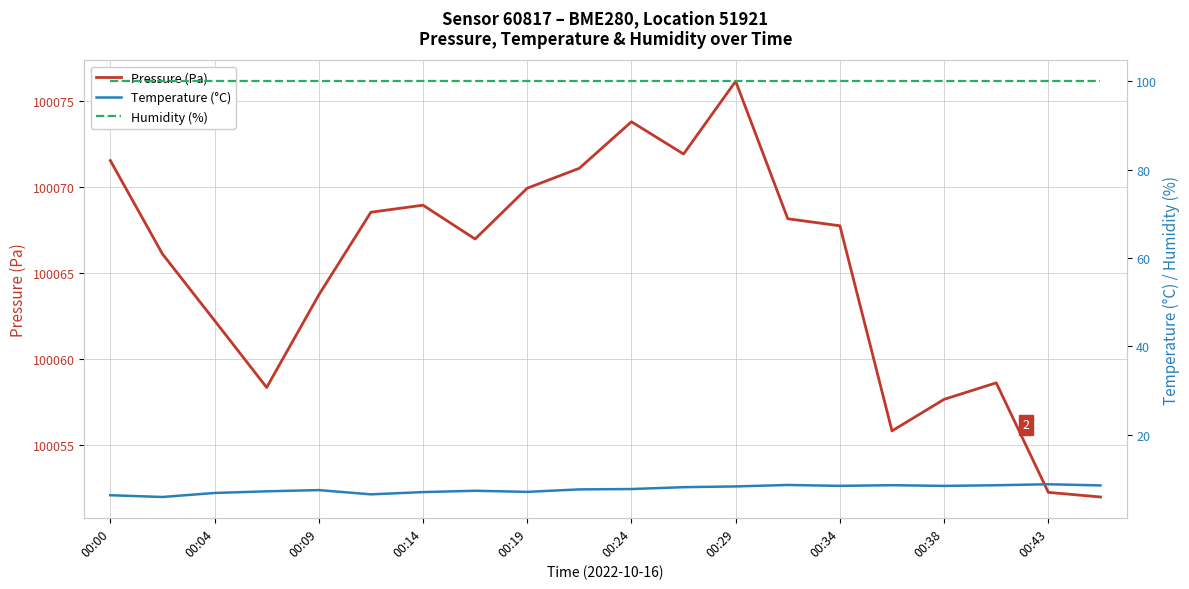

What is the value of the Humidity (%) point at the 7th from the left?

100.0